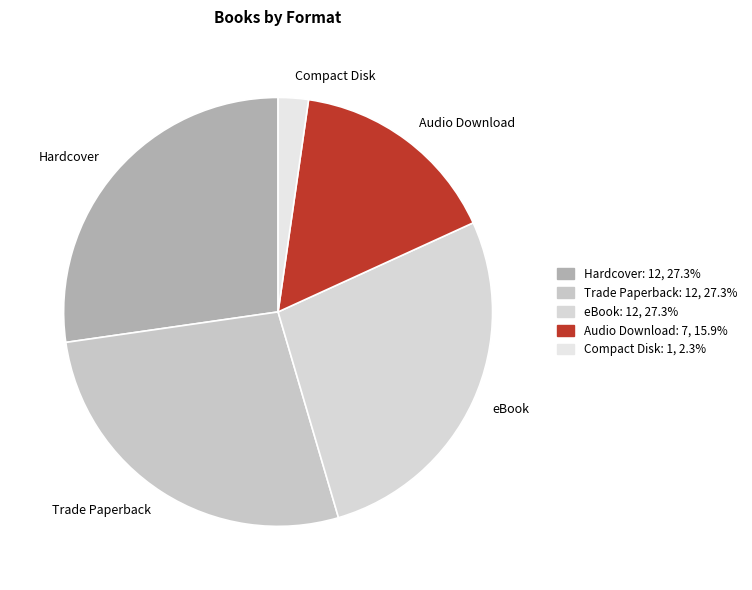

What is the smallest slice in the pie chart?

Compact Disk